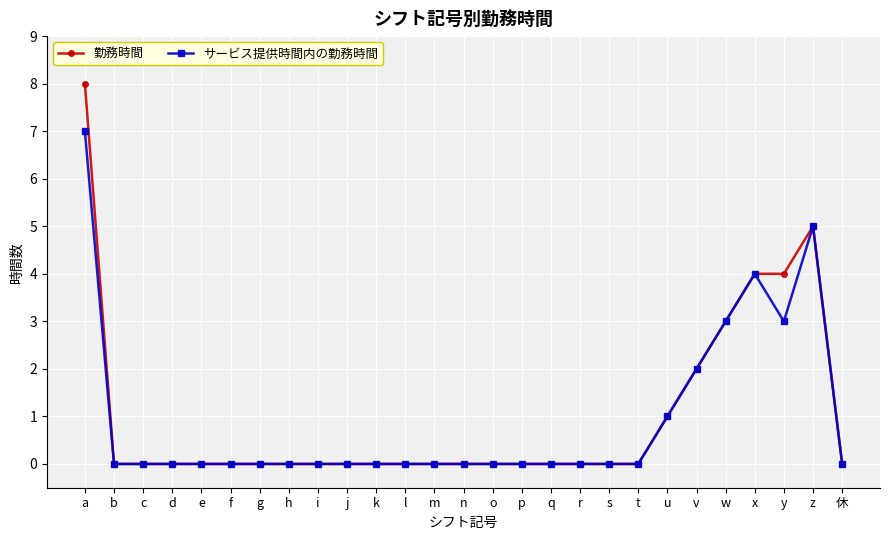

List the series in order of their peak value, lowest first.

サービス提供時間内の勤務時間, 勤務時間